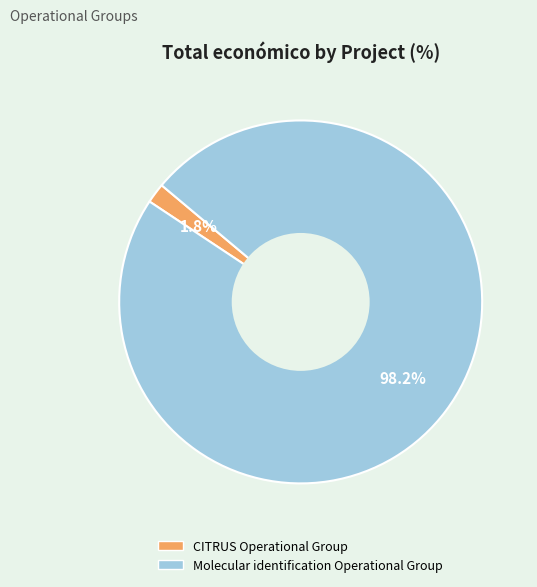

Which slice is the smallest?

CITRUS Operational Group